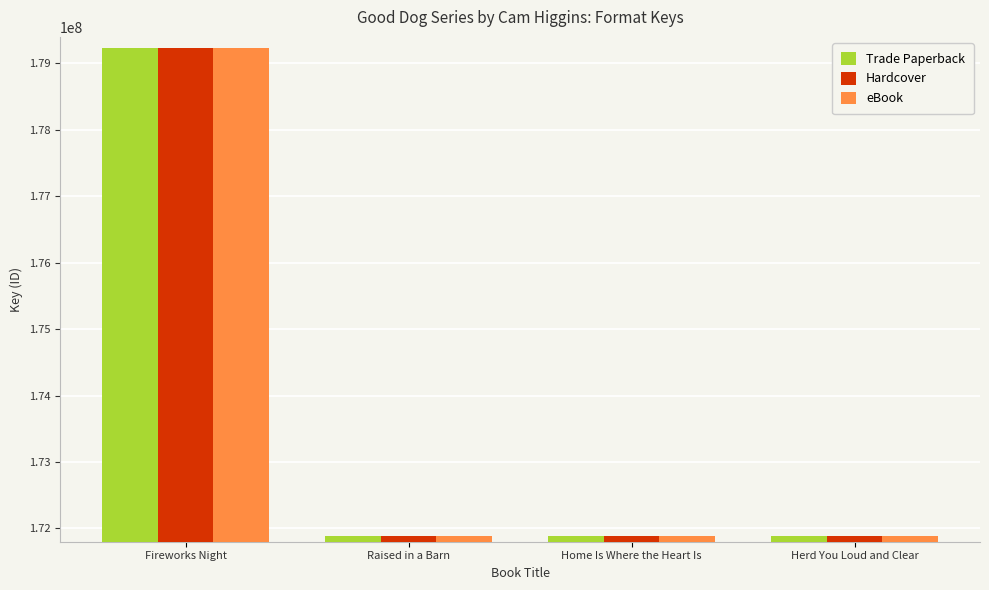

What is the highest value of the Trade Paperback series?

179227878